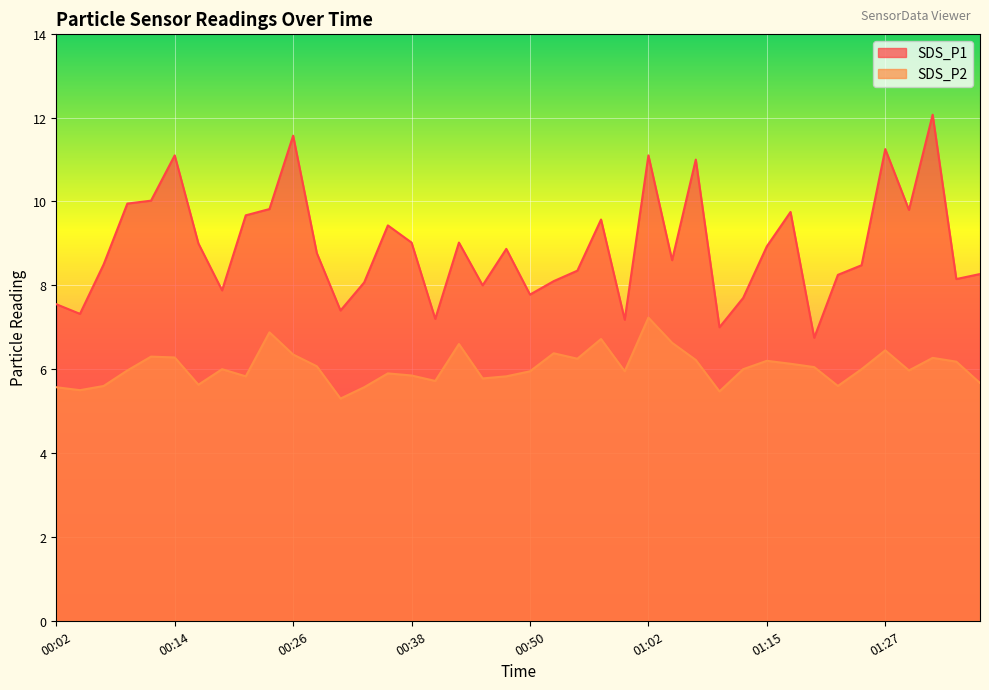

Reading left to right, extract all data points from this chart.

SDS_P1: 00:02=7.5	00:04=7.3	00:07=8.5	00:09=9.9	00:11=10.0	00:14=11.1	00:16=9.0	00:19=7.9	00:21=9.7	00:23=9.8	00:26=11.6	00:28=8.8	00:31=7.4	00:33=8.1	00:36=9.4	00:38=9.0	00:40=7.2	00:43=9.0	00:45=8.0	00:48=8.9	00:50=7.8	00:53=8.1	00:55=8.3	00:57=9.6	01:00=7.2	01:02=11.1	01:05=8.6	01:07=11.0	01:10=7.0	01:12=7.7	01:15=8.9	01:17=9.8	01:19=6.8	01:22=8.2	01:24=8.5	01:27=11.2	01:29=9.8	01:32=12.1	01:34=8.2	01:37=8.3
SDS_P2: 00:02=5.6	00:04=5.5	00:07=5.6	00:09=6.0	00:11=6.3	00:14=6.3	00:16=5.6	00:19=6.0	00:21=5.8	00:23=6.9	00:26=6.3	00:28=6.1	00:31=5.3	00:33=5.6	00:36=5.9	00:38=5.8	00:40=5.7	00:43=6.6	00:45=5.8	00:48=5.8	00:50=6.0	00:53=6.4	00:55=6.2	00:57=6.7	01:00=6.0	01:02=7.2	01:05=6.6	01:07=6.2	01:10=5.5	01:12=6.0	01:15=6.2	01:17=6.1	01:19=6.0	01:22=5.6	01:24=6.0	01:27=6.5	01:29=6.0	01:32=6.3	01:34=6.2	01:37=5.7